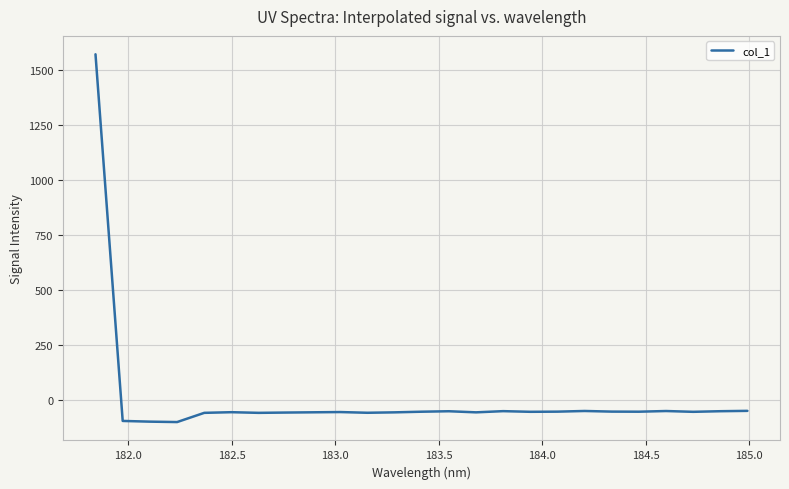

What is the greatest value displayed?

1570.6